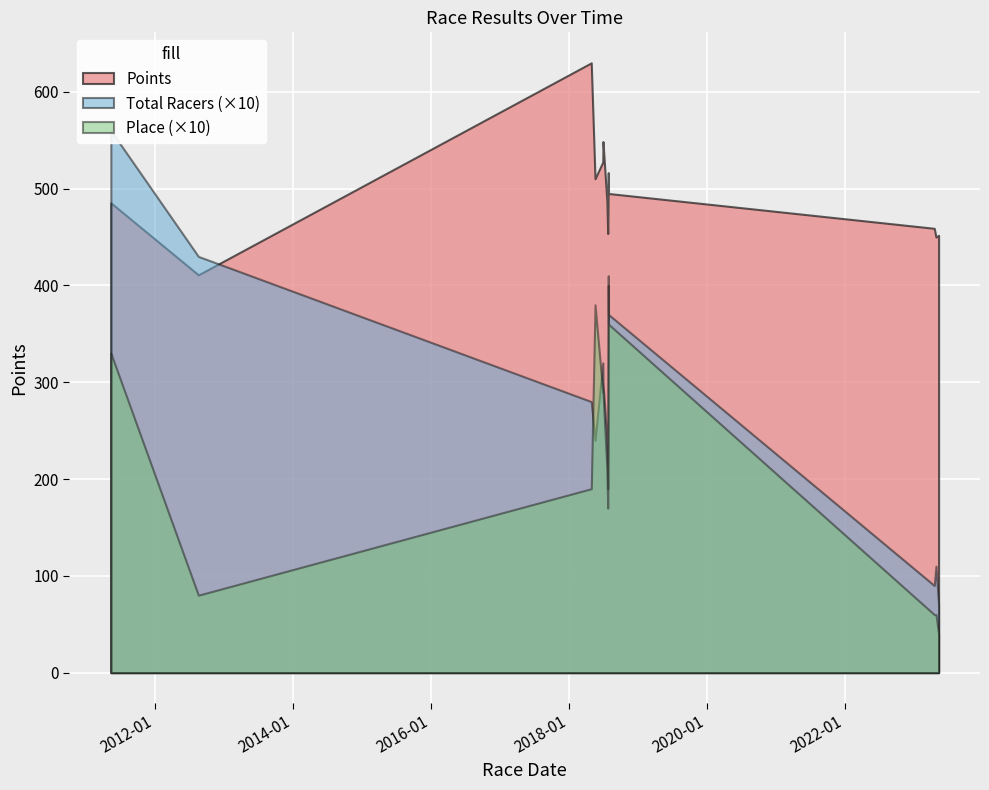

What is the difference between the highest and lowest values at 2018-06-29?

498.6